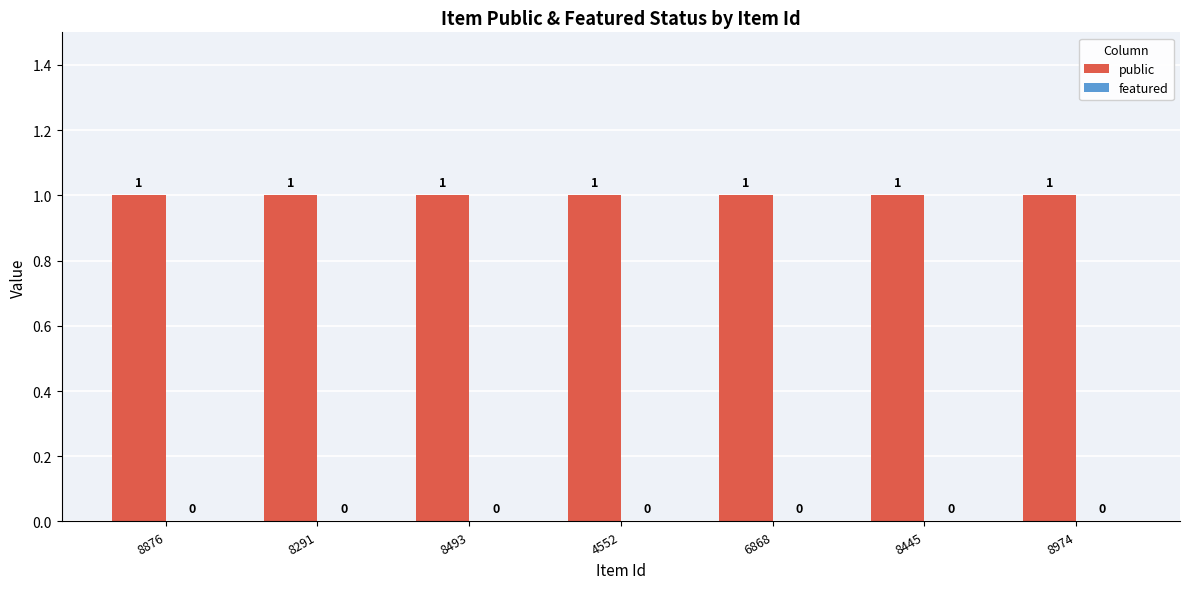

List the series in order of their peak value, highest first.

public, featured